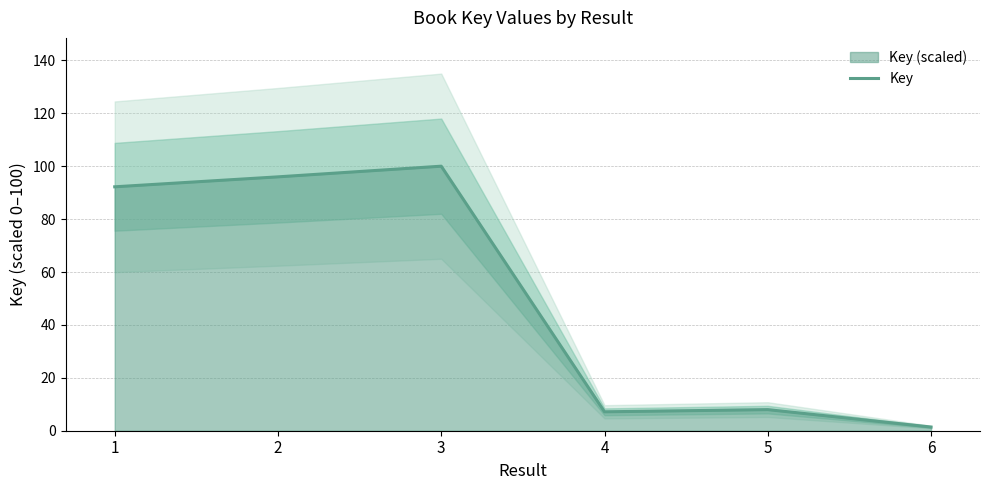

At which category does the data reach its first local valley?

4